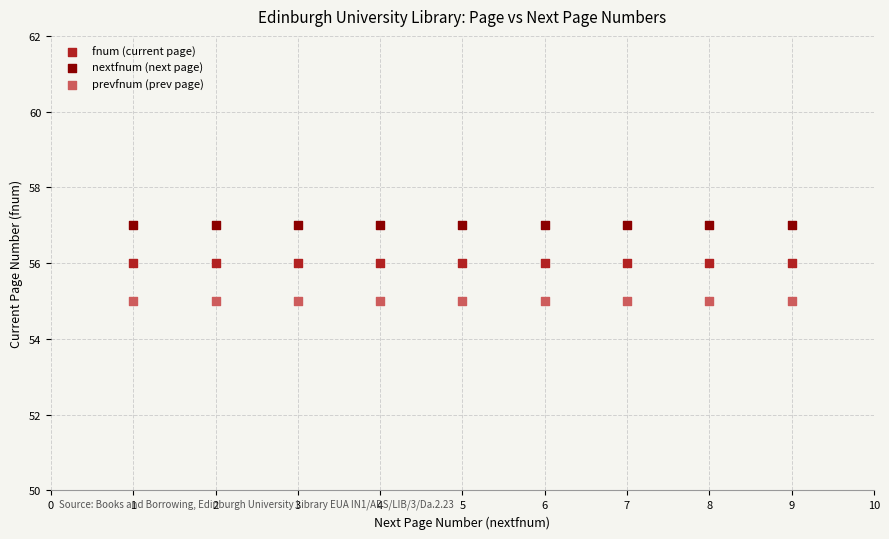

Which series contains the highest Y value?

nextfnum (next page)